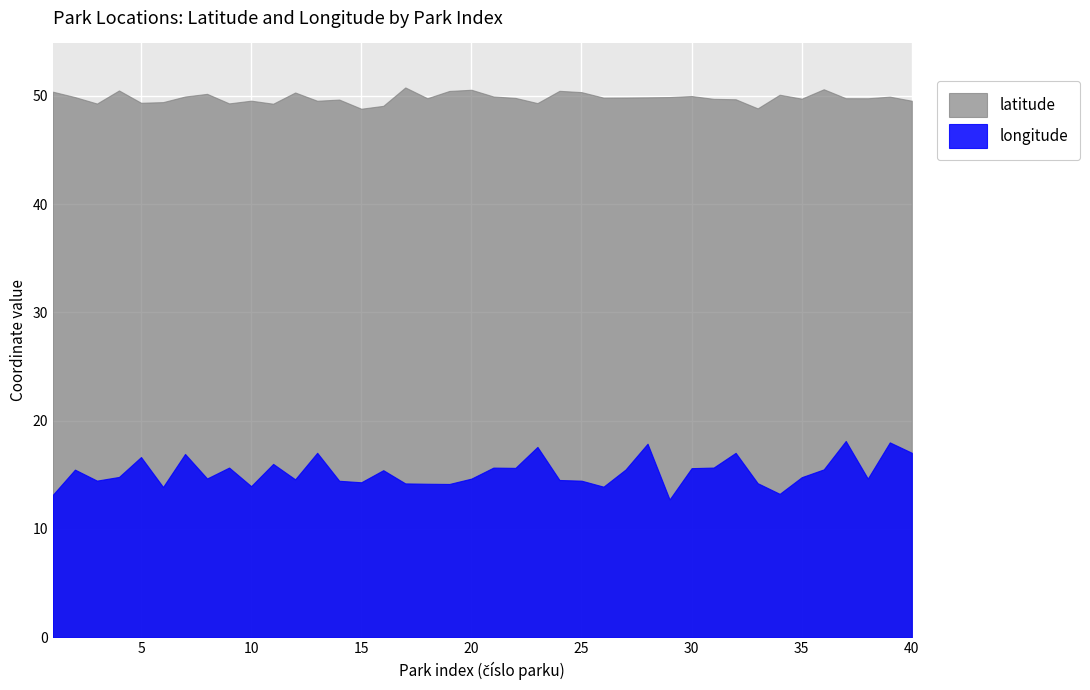

Where does the longitude series first go above 14?

2